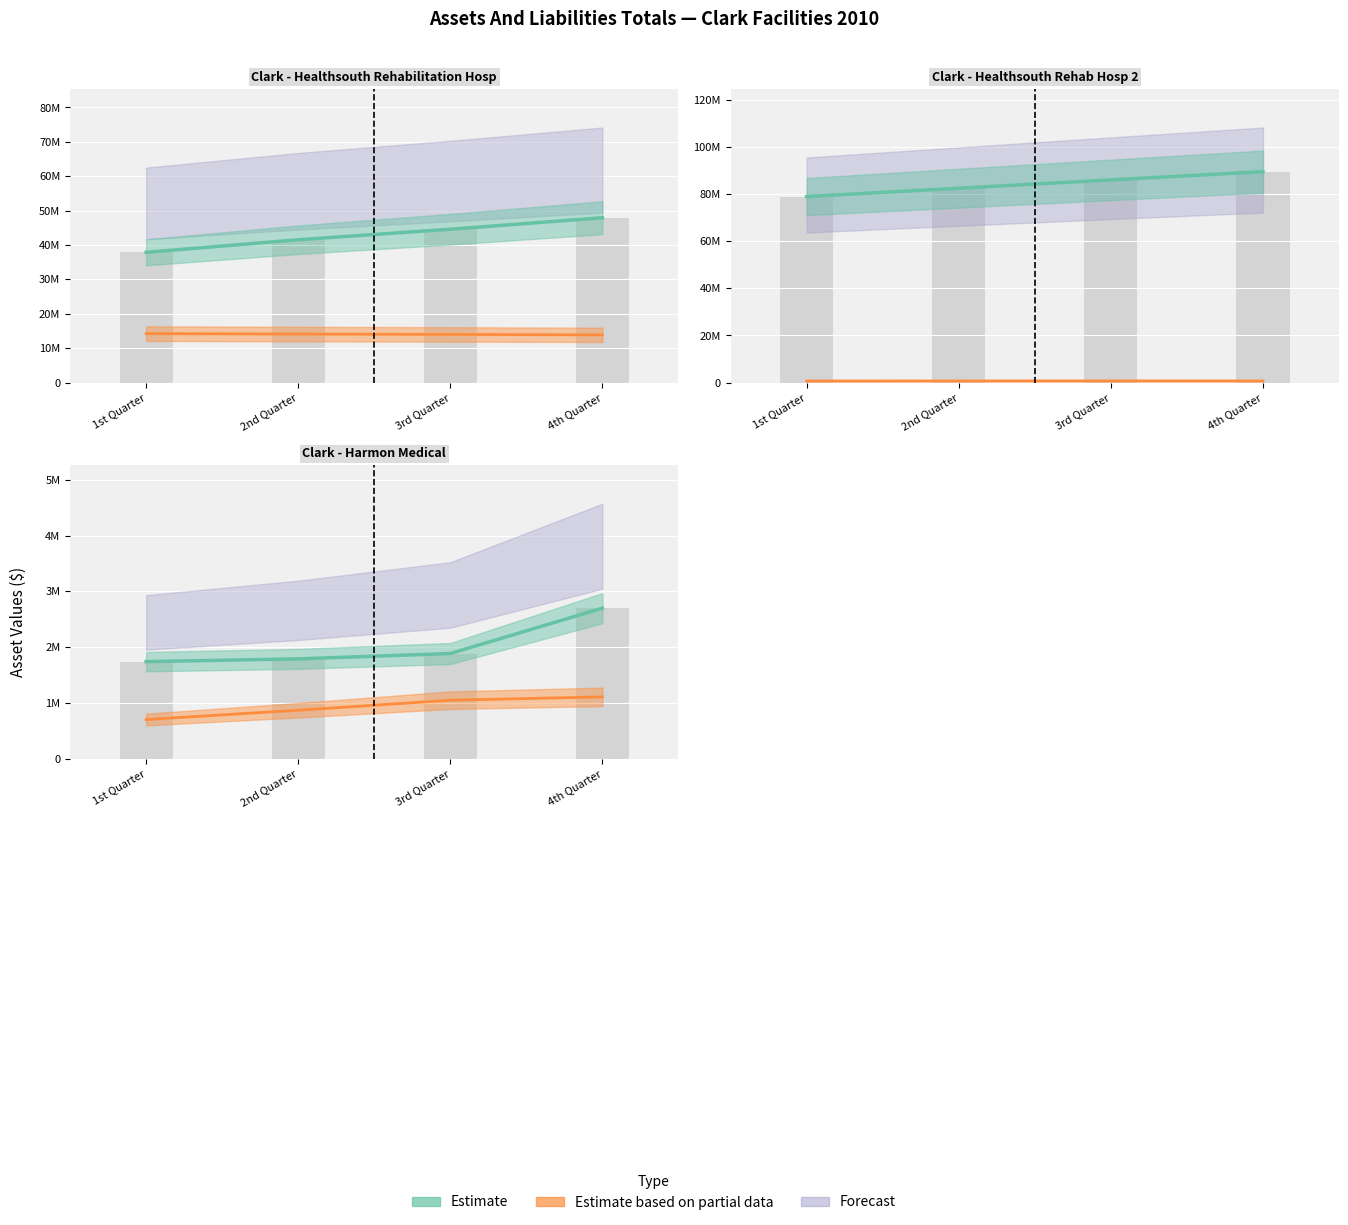

Does the chart contain stacked bars?

No